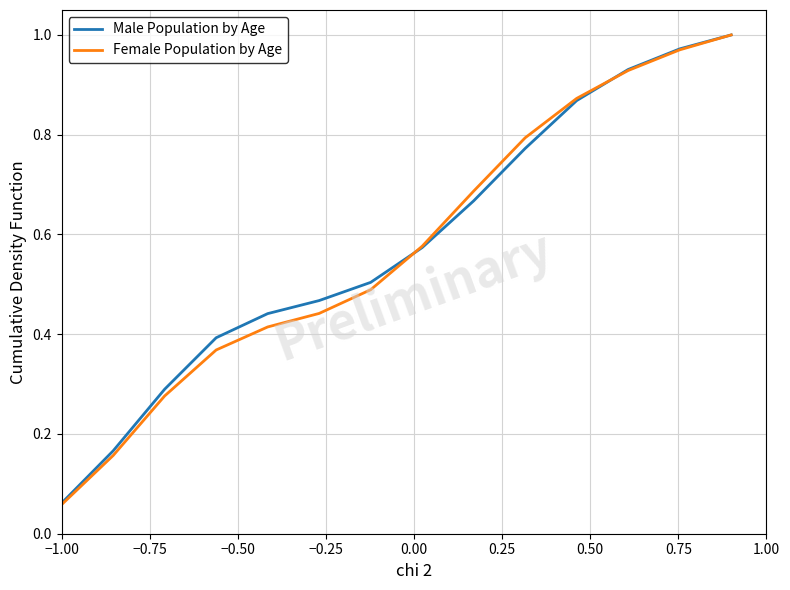

Does the chart have visible grid lines?

Yes